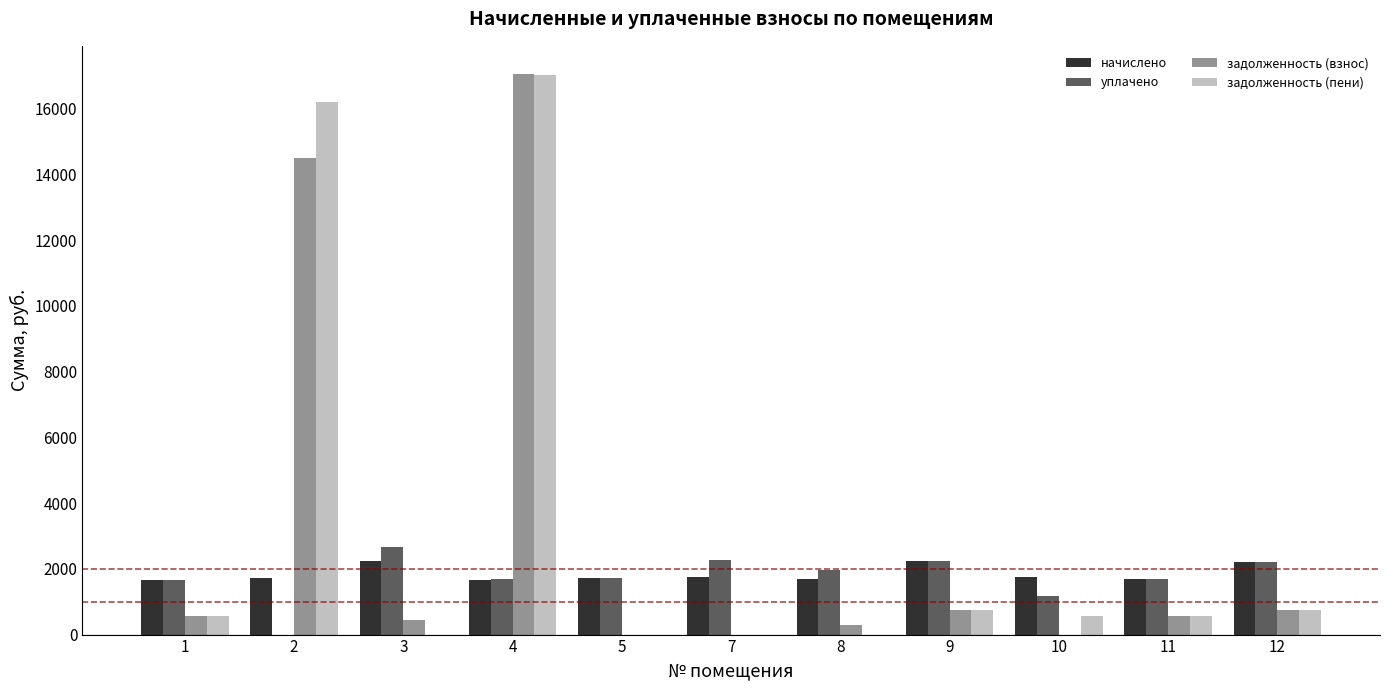

Are the bars horizontal?

No